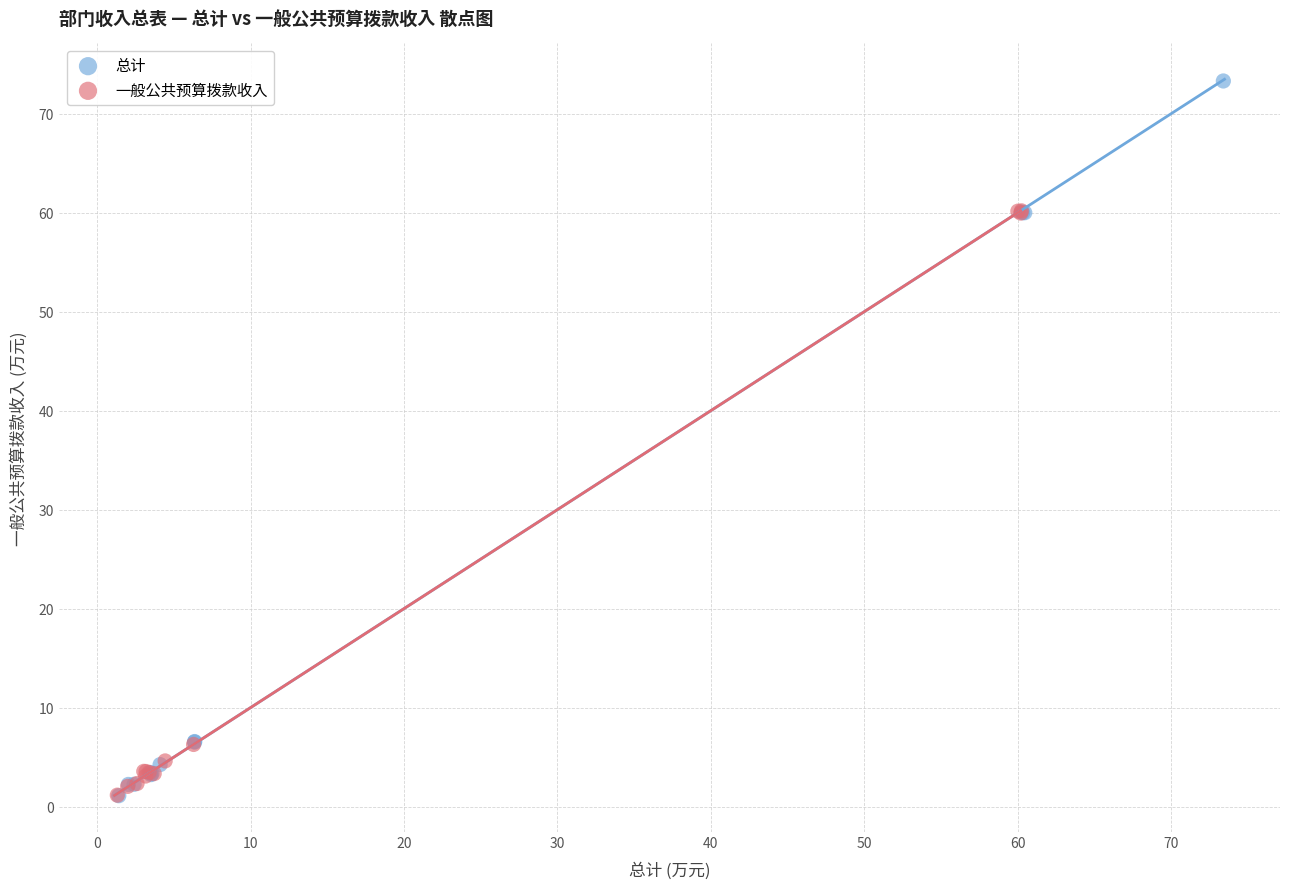

Which series reaches the maximum Y coordinate?

总计